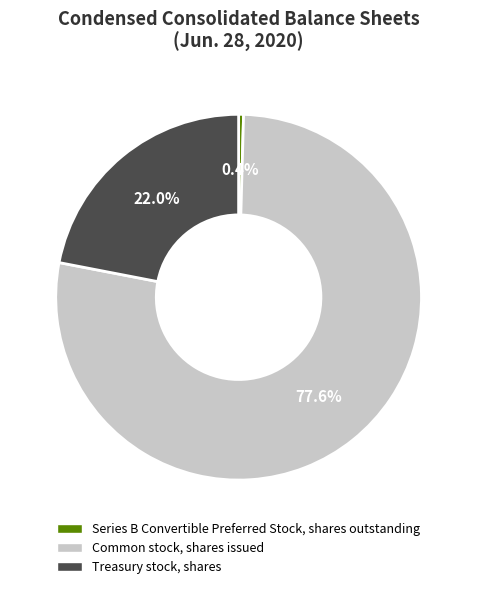

Is the sum of Common stock, shares issued and Treasury stock, shares greater than half?

Yes